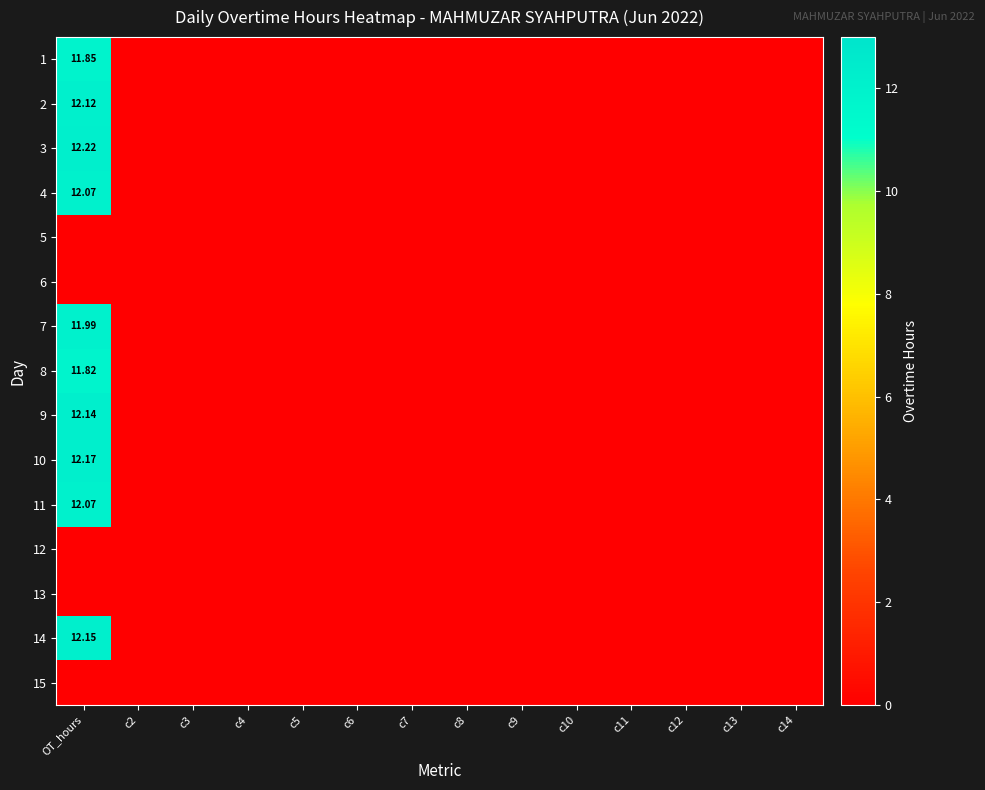

How many values in 4 are above zero?

1